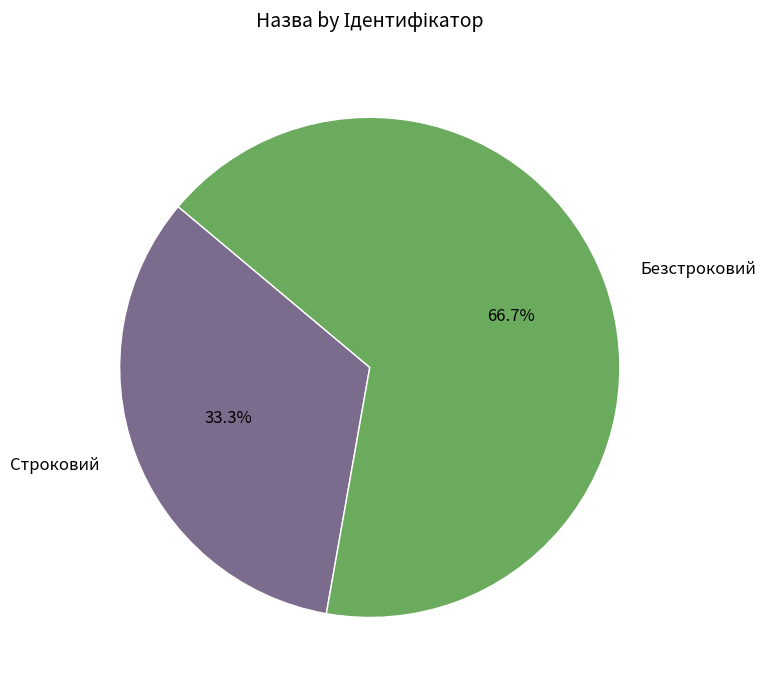

Rank the categories by value from lowest to highest.

Строковий, Безстроковий